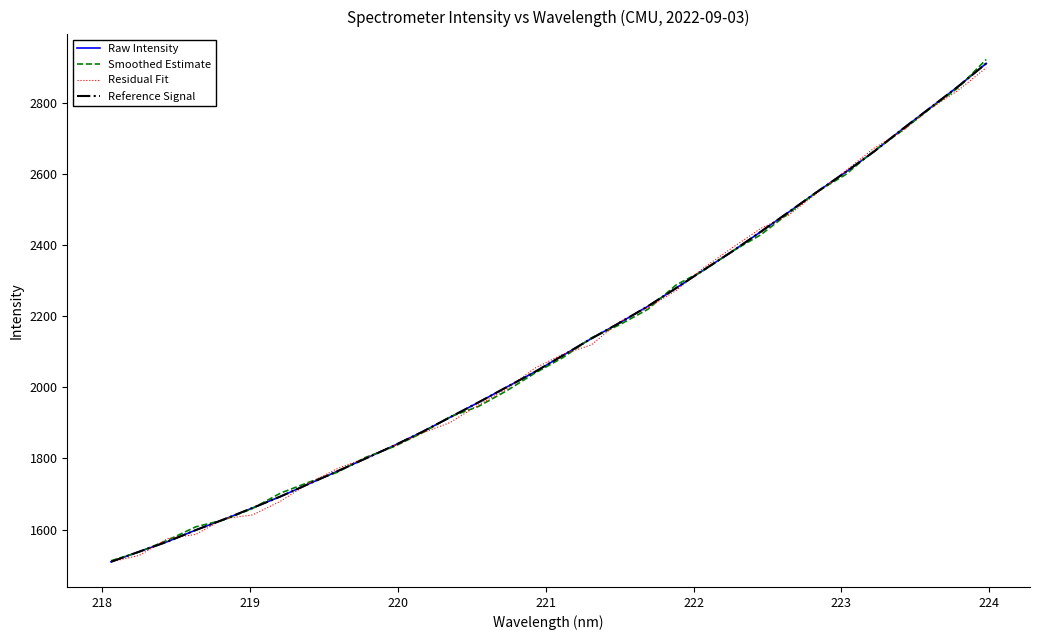

What is the difference between the second highest and second lowest values in the Reference Signal series?

1307.5